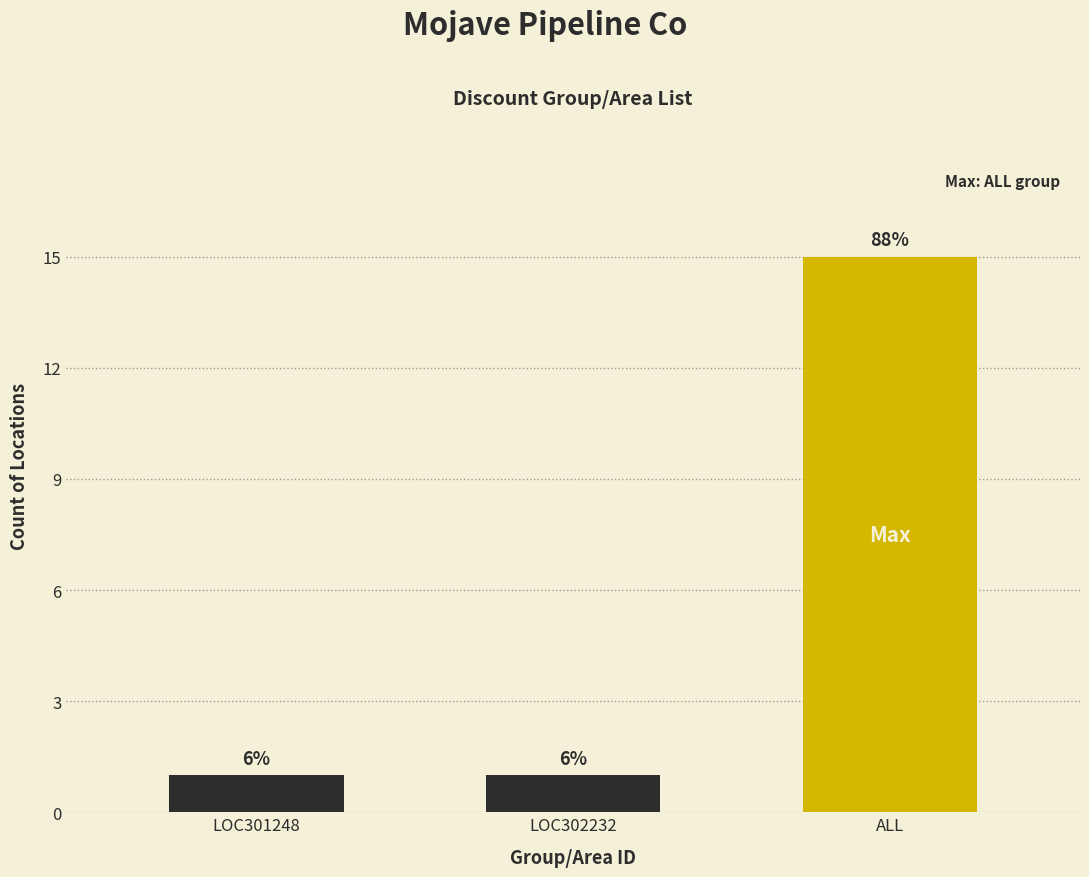

What position from the left is LOC301248?

1